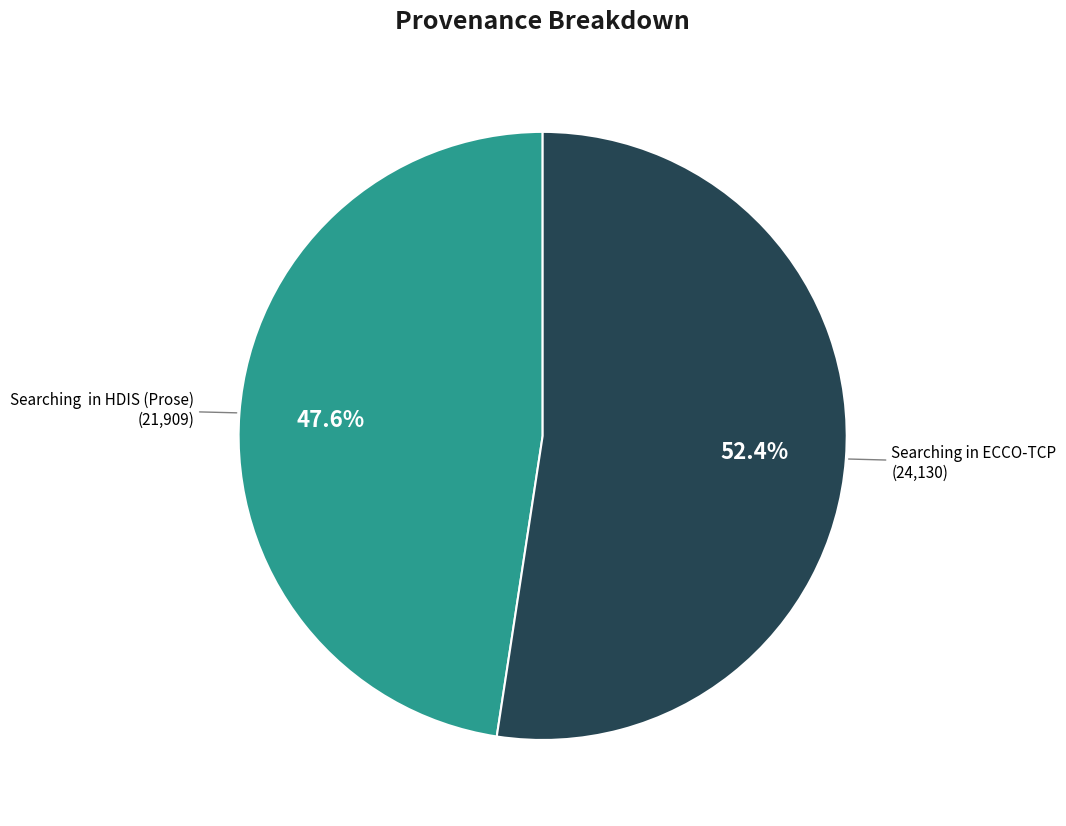

Does any single category account for the majority?

Yes